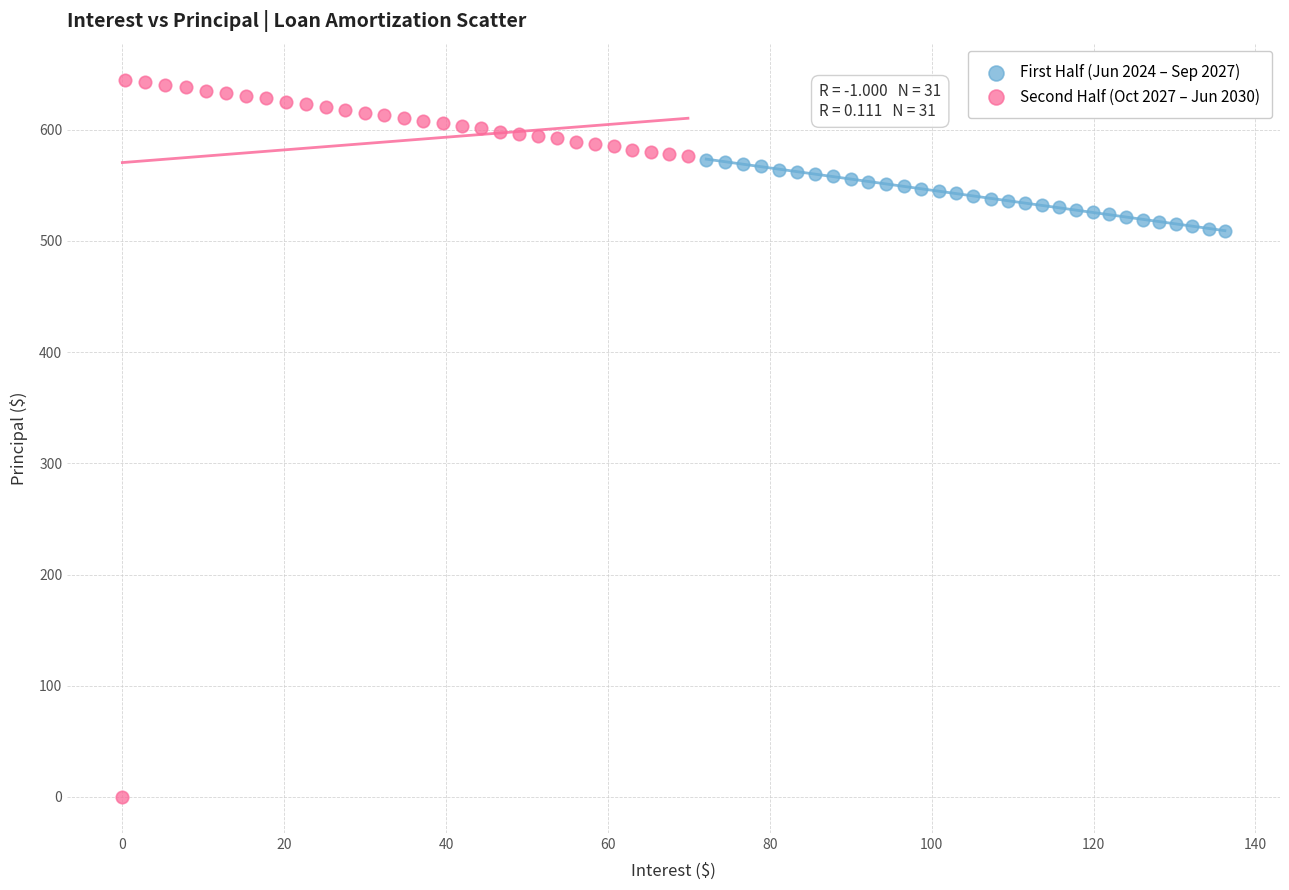

Which series reaches the minimum Y coordinate?

Second Half (Oct 2027 – Jun 2030)